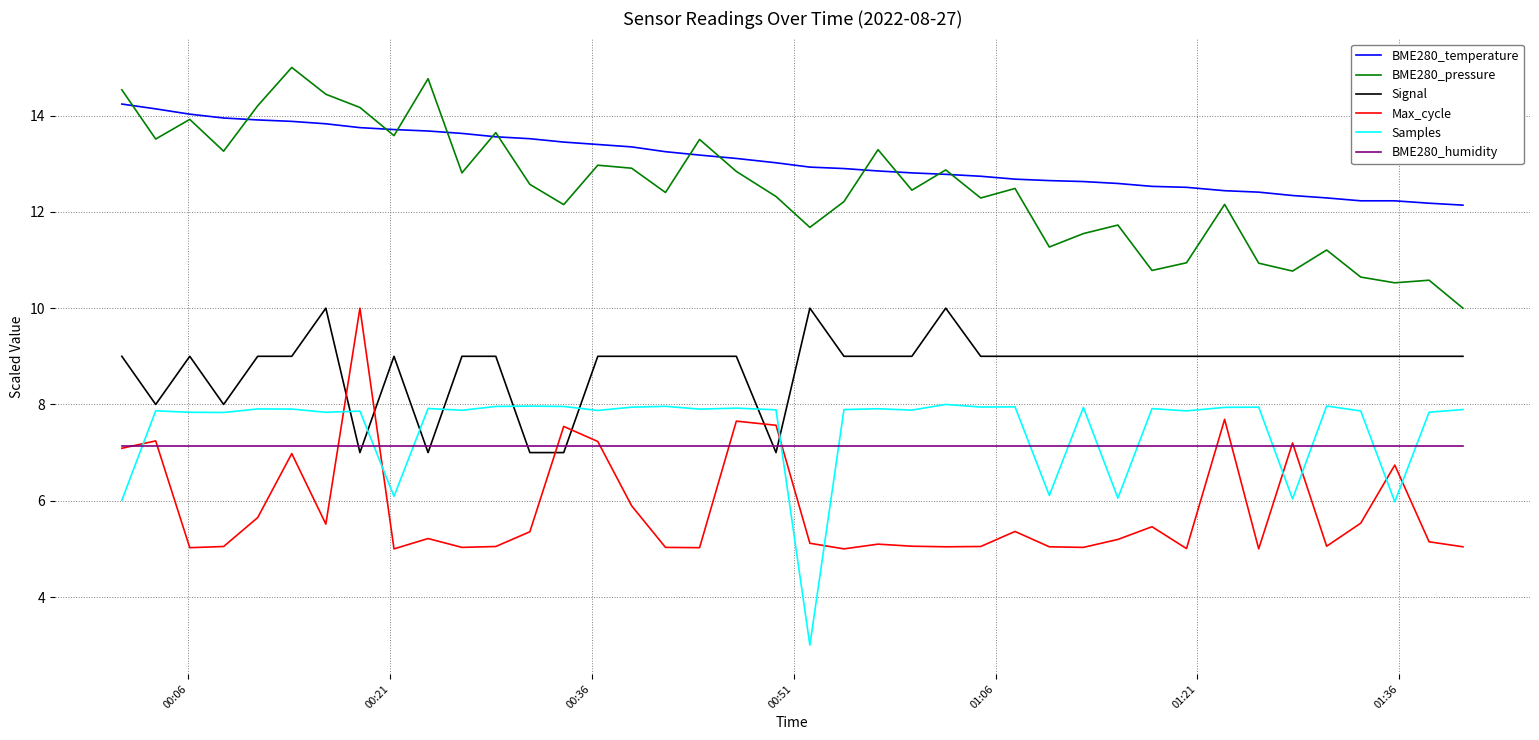

True or false: BME280_humidity and BME280_temperature cross at least once.

False